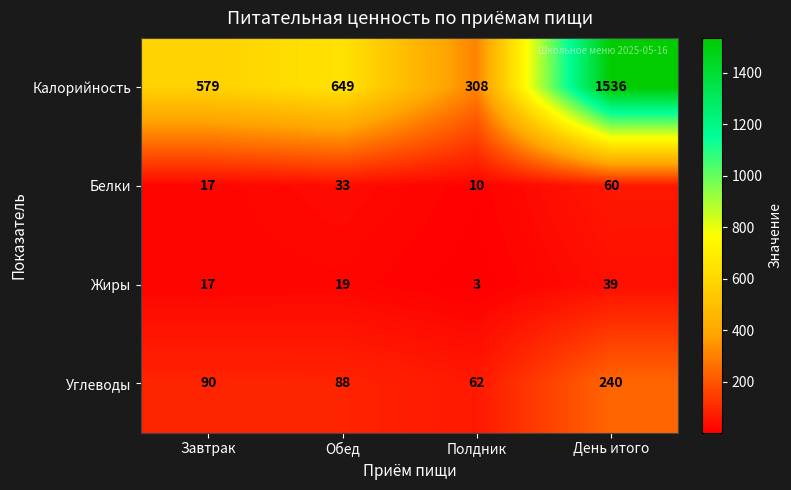

Which series changed the most between Полдник and День итого?

Калорийность